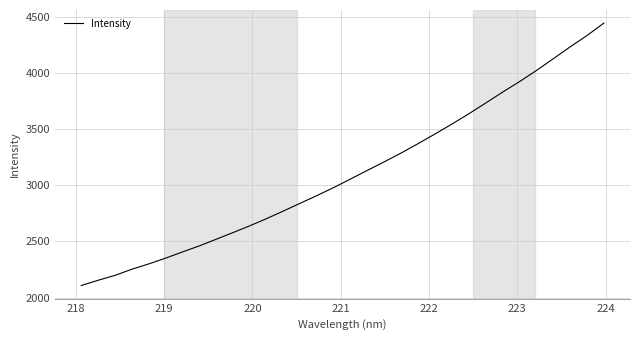

What is the maximum value shown in the chart?

4445.1